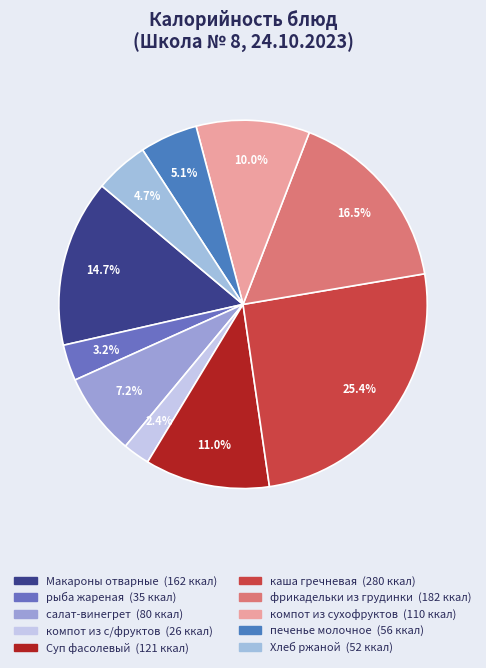

What is the ratio of the value at каша гречневая to the value at фрикадельки из грудинки?

1.5